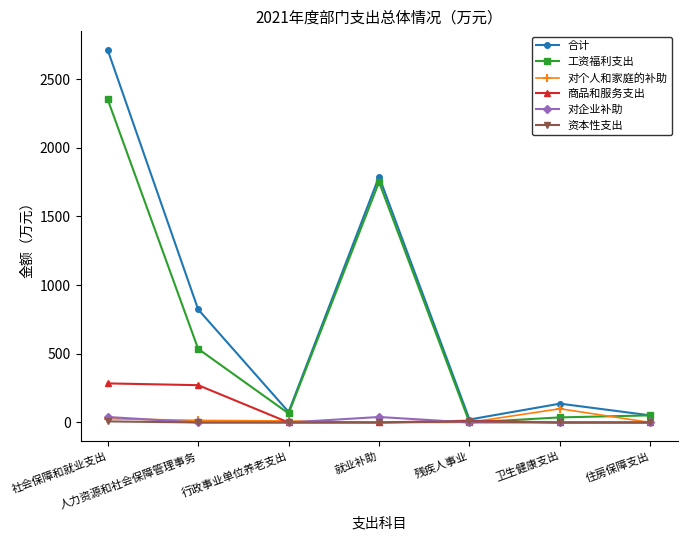

How many positive values does the 工资福利支出 series have?

6